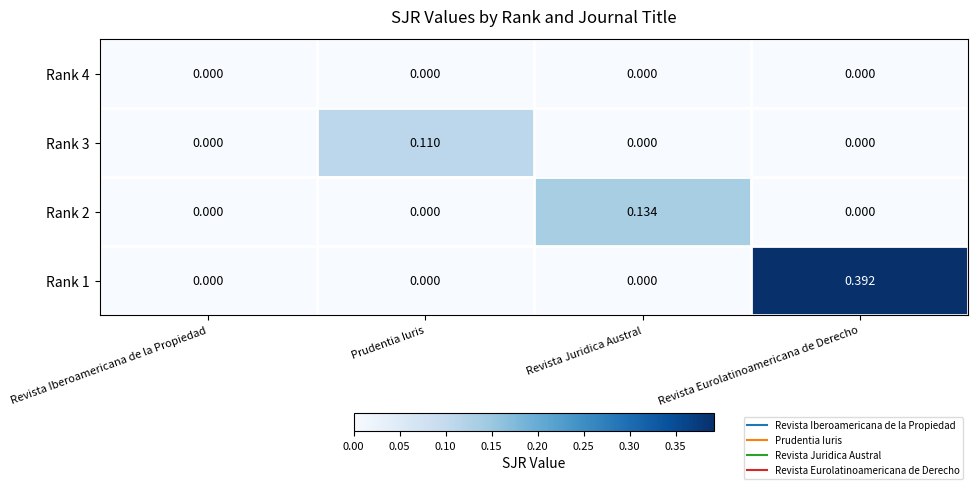

How many data points in Rank 1 are above 0?

1